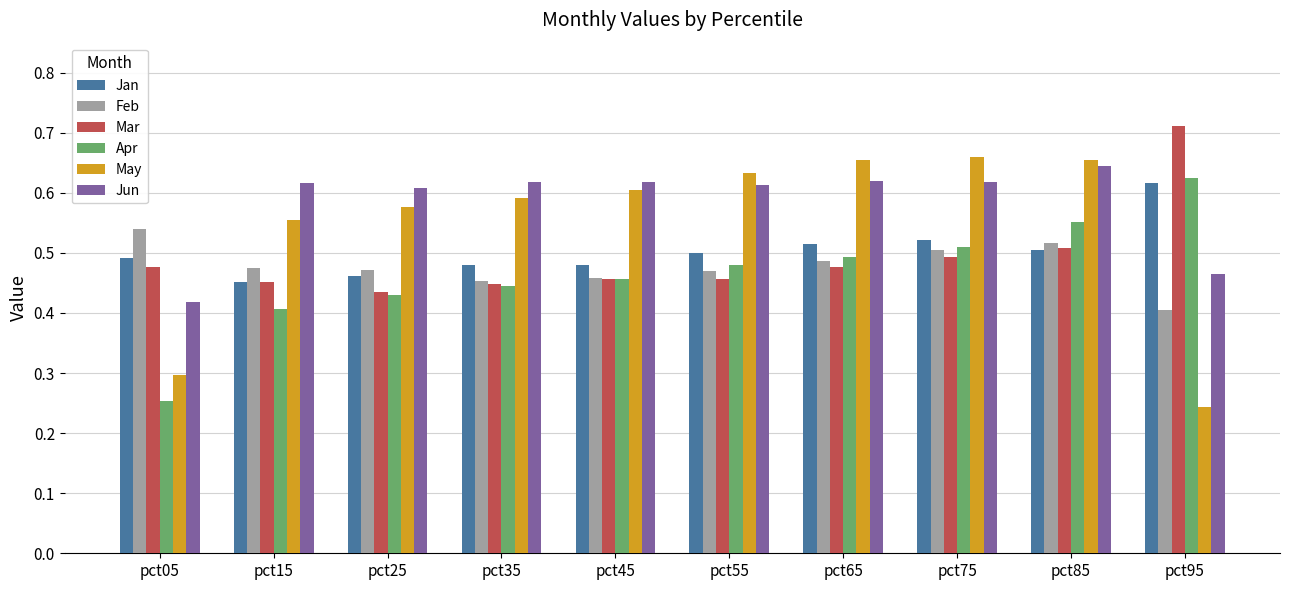

At how many categories does at least one series exceed 0?

10